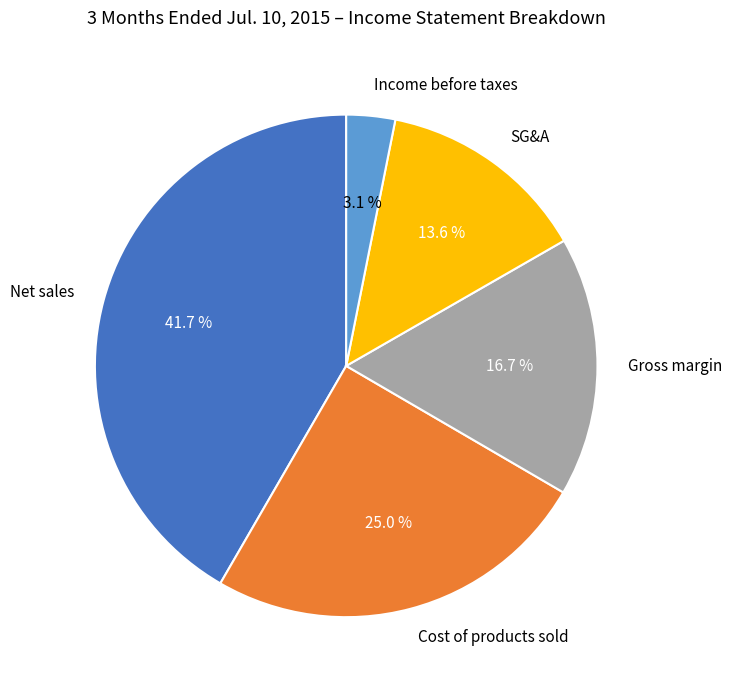

What percentage is NOT represented by Gross margin?

83.3%